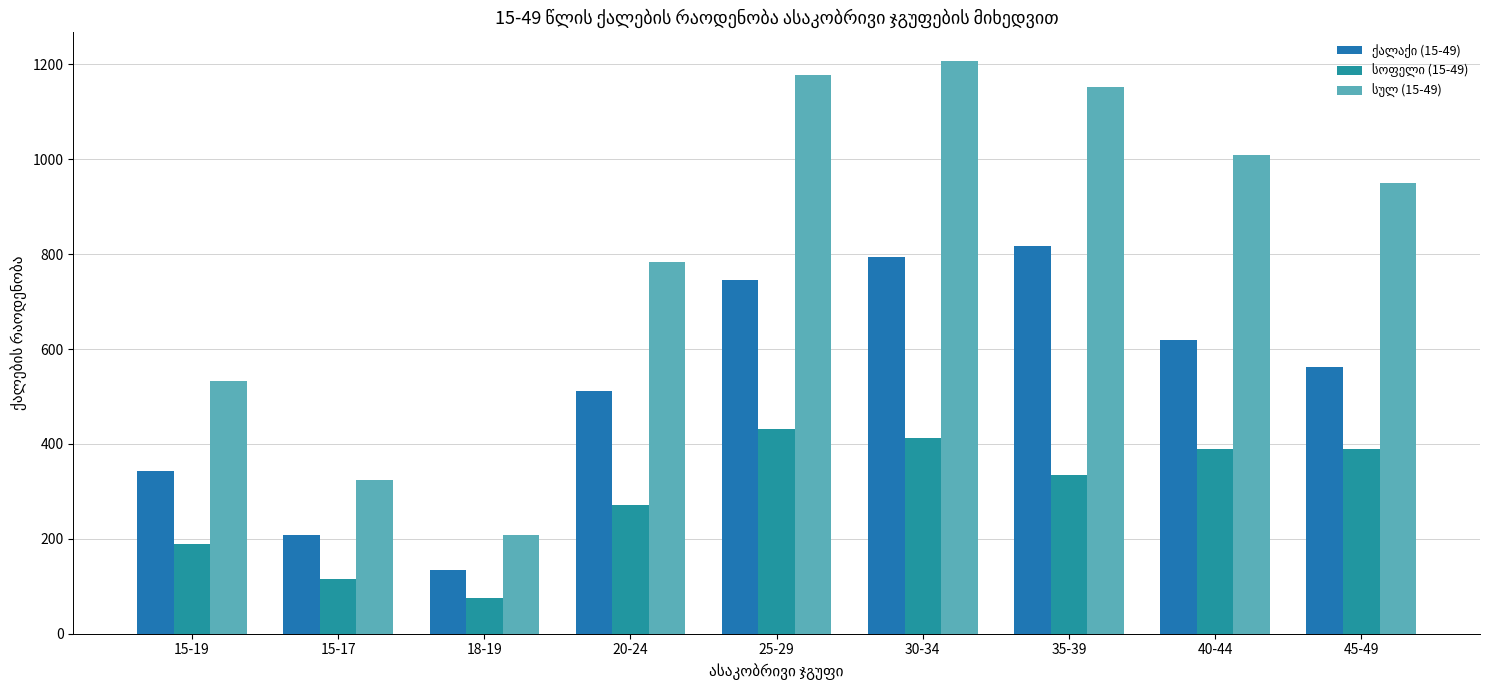

Does the chart contain any negative values?

No